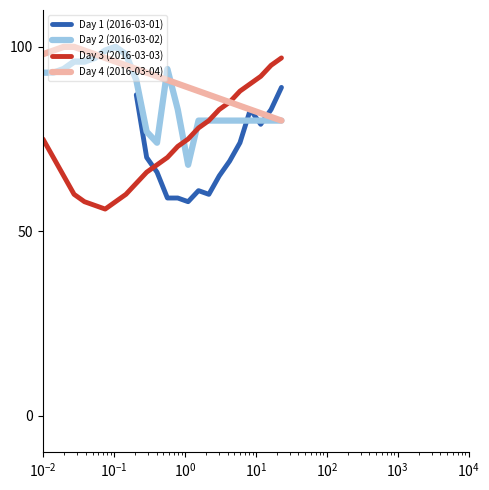

True or false: Day 4 (2016-03-04) and Day 3 (2016-03-03) intersect in this chart.

False